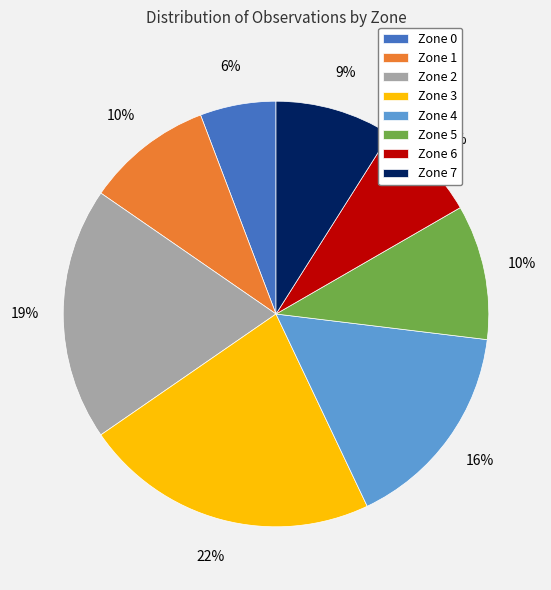

Is Zone 0 the majority of the pie?

No